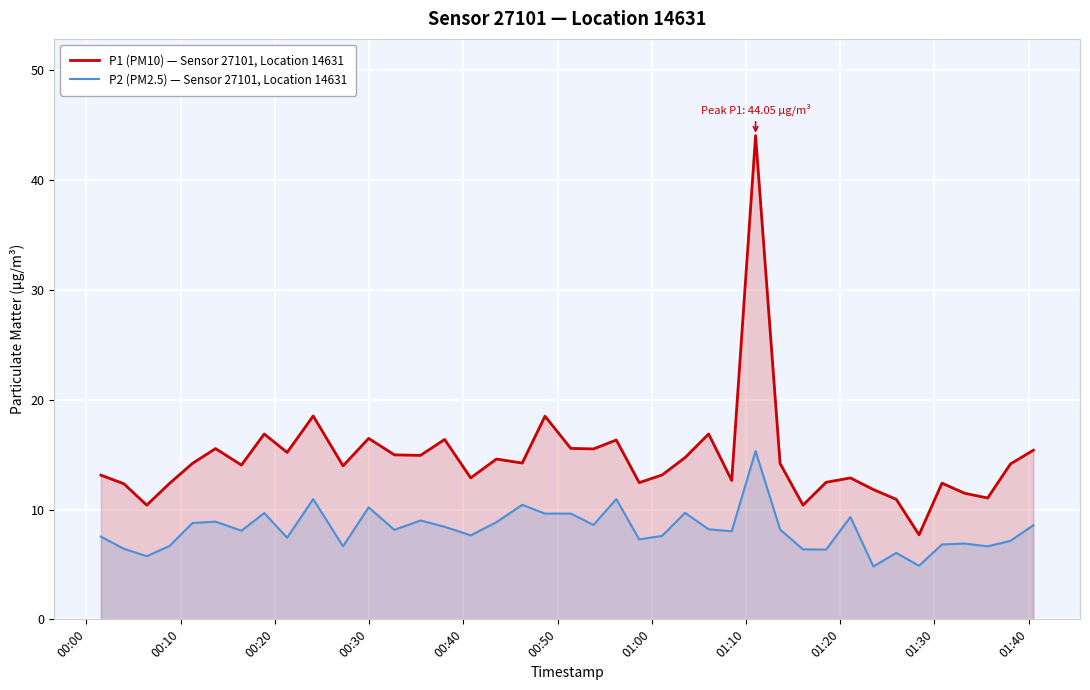

Which series has the largest total across all categories?

P1 (PM10) — Sensor 27101, Location 14631